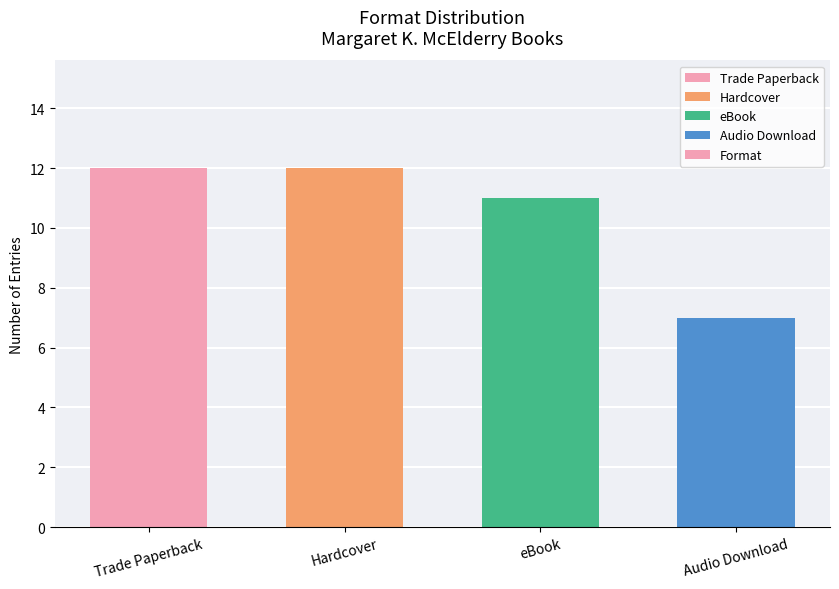

Reading left to right, extract all data points from this chart.

Trade Paperback=12	Hardcover=12	eBook=11	Audio Download=7